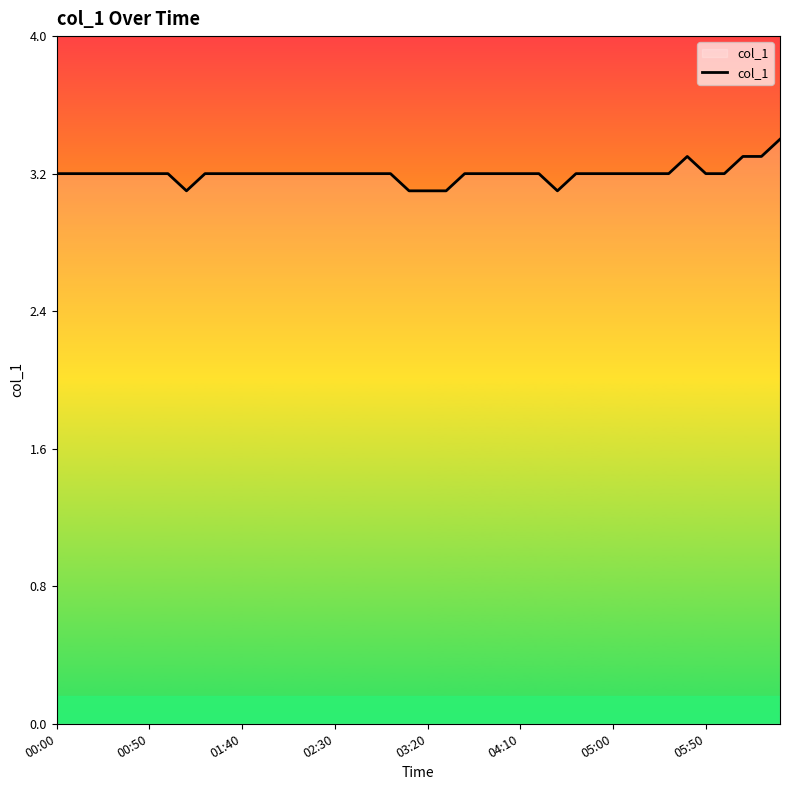

What is the minimum value shown in the chart?

3.1